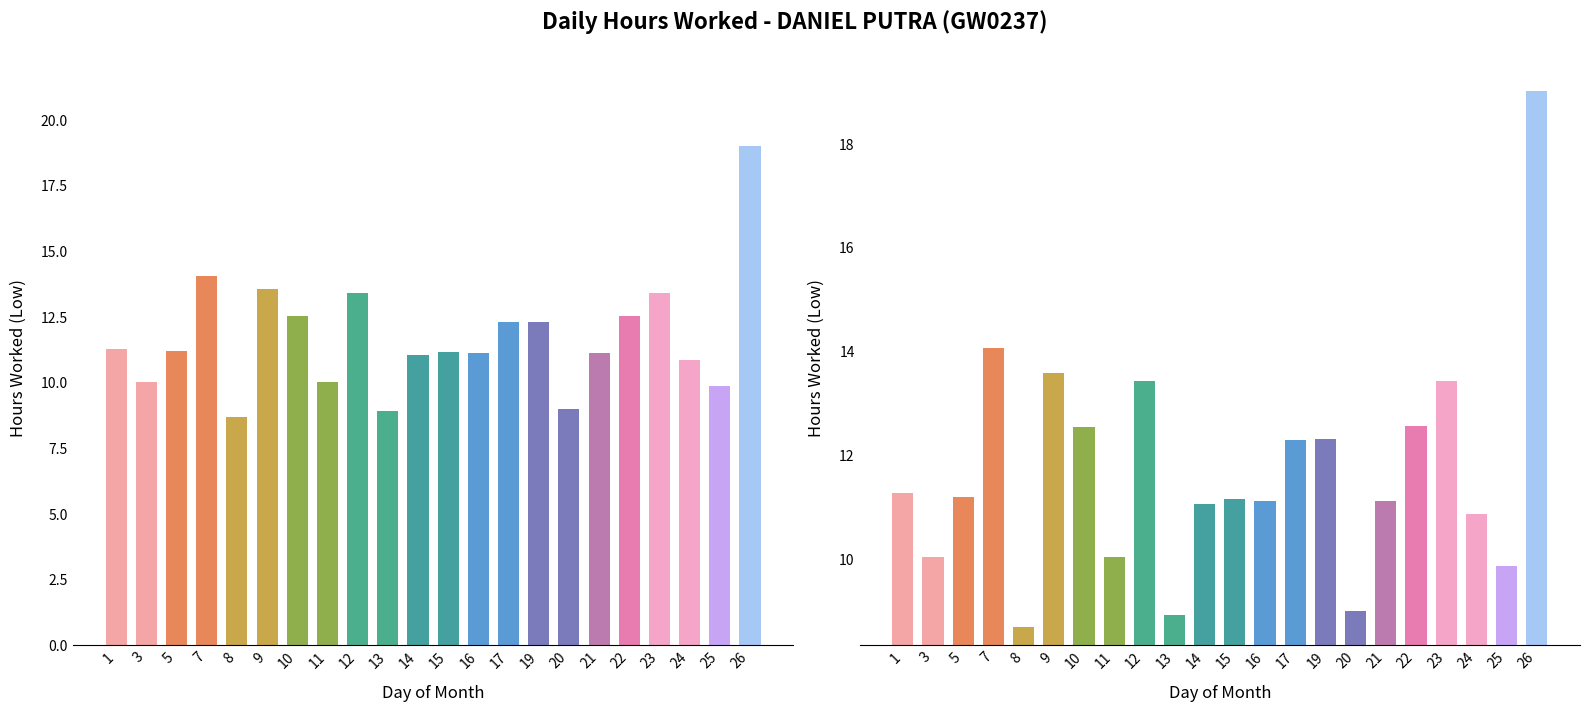

What is the change in value from 7 to 15?

-2.9